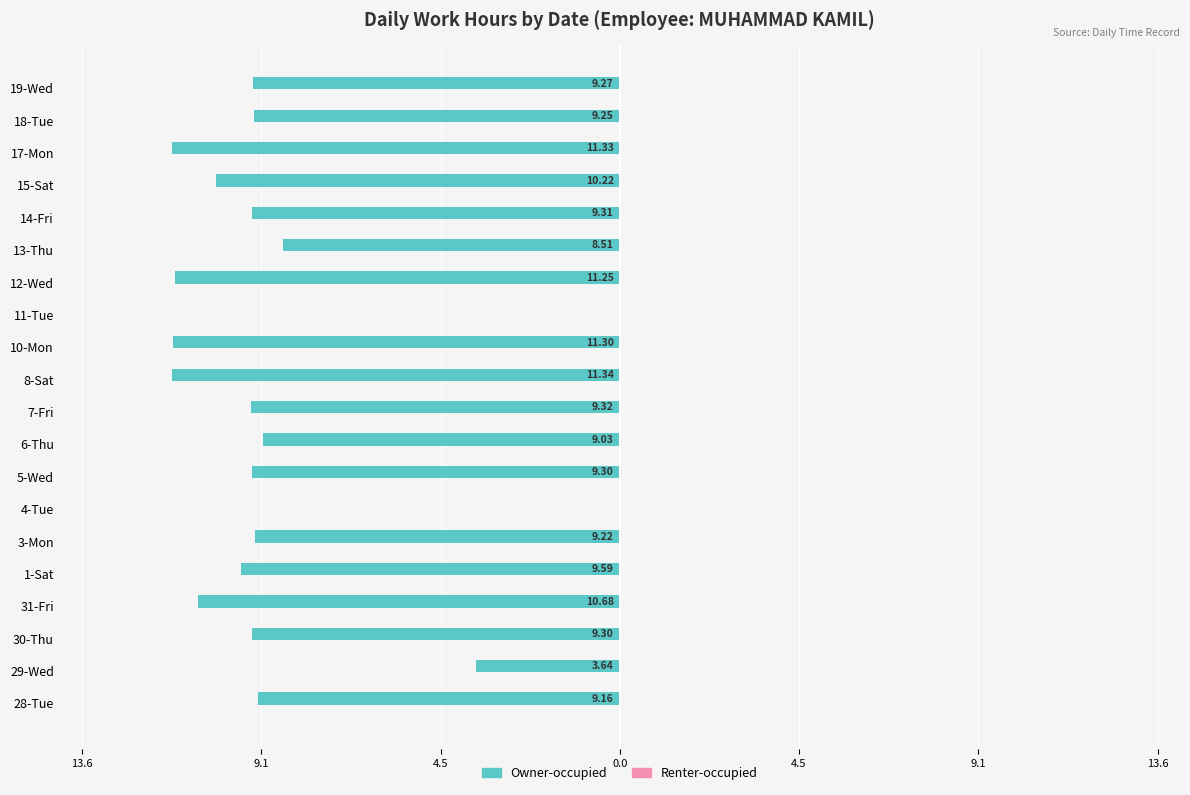

Are the bars grouped side by side (vs. stacked)?

No